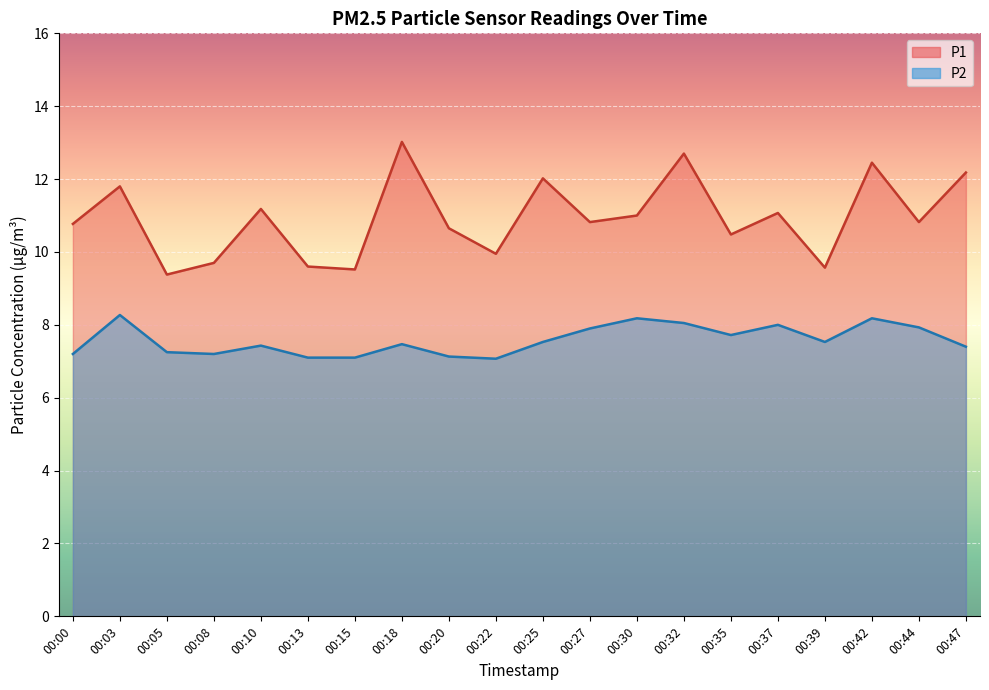

At how many categories does at least one series exceed 12?

5